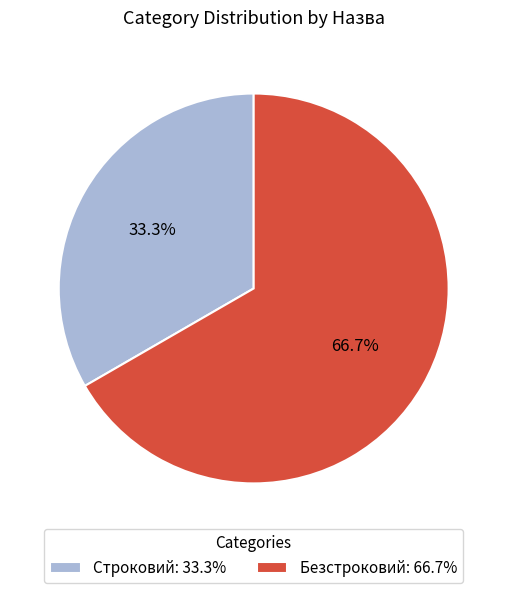

How many segments does this pie chart have?

2